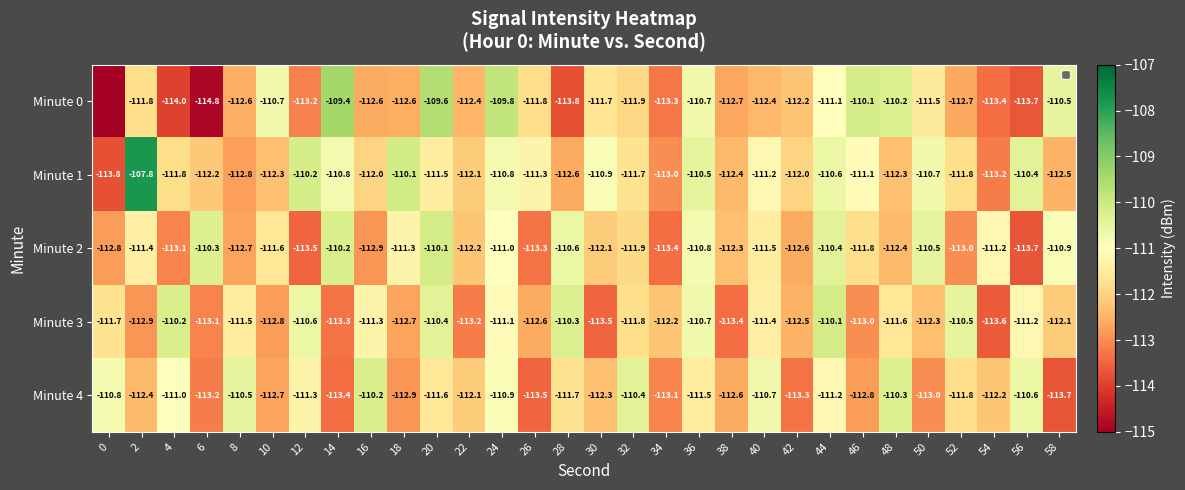

How many categories are shown in the chart?

30